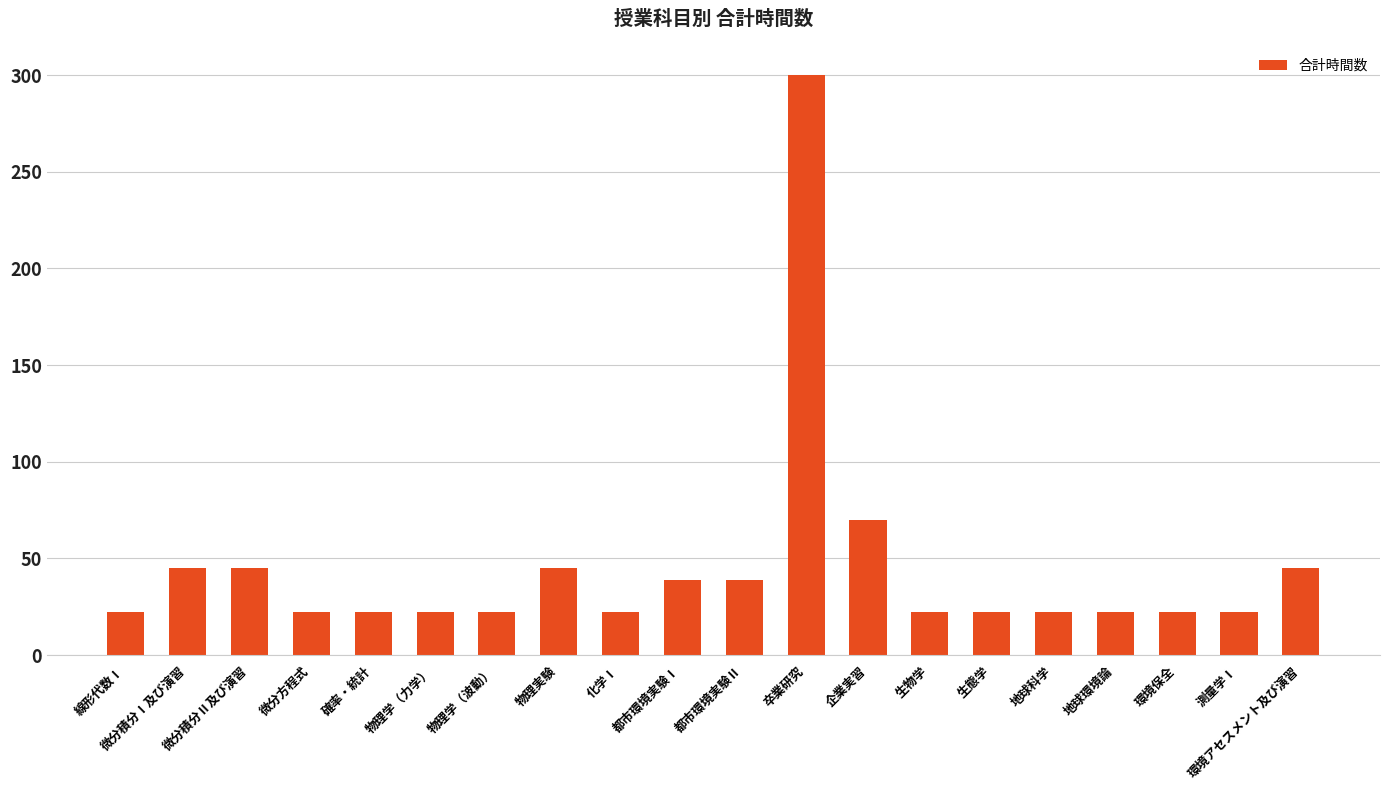

Are the bars grouped side by side (vs. stacked)?

No